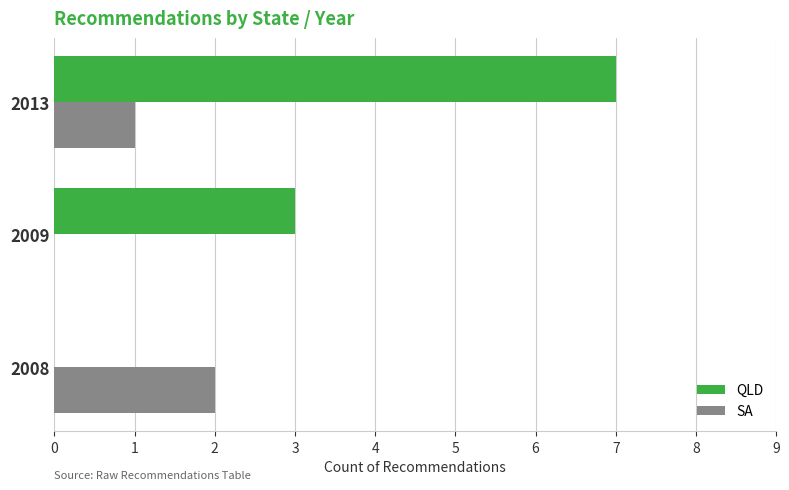

What is the sum of all QLD values?

10